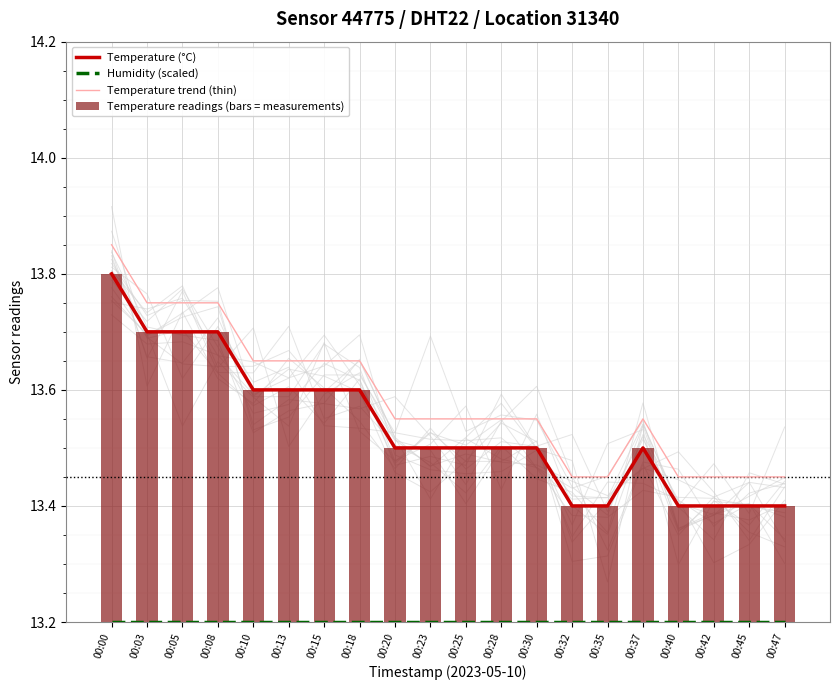

At which label does Temperature (°C) reach its minimum?

00:32